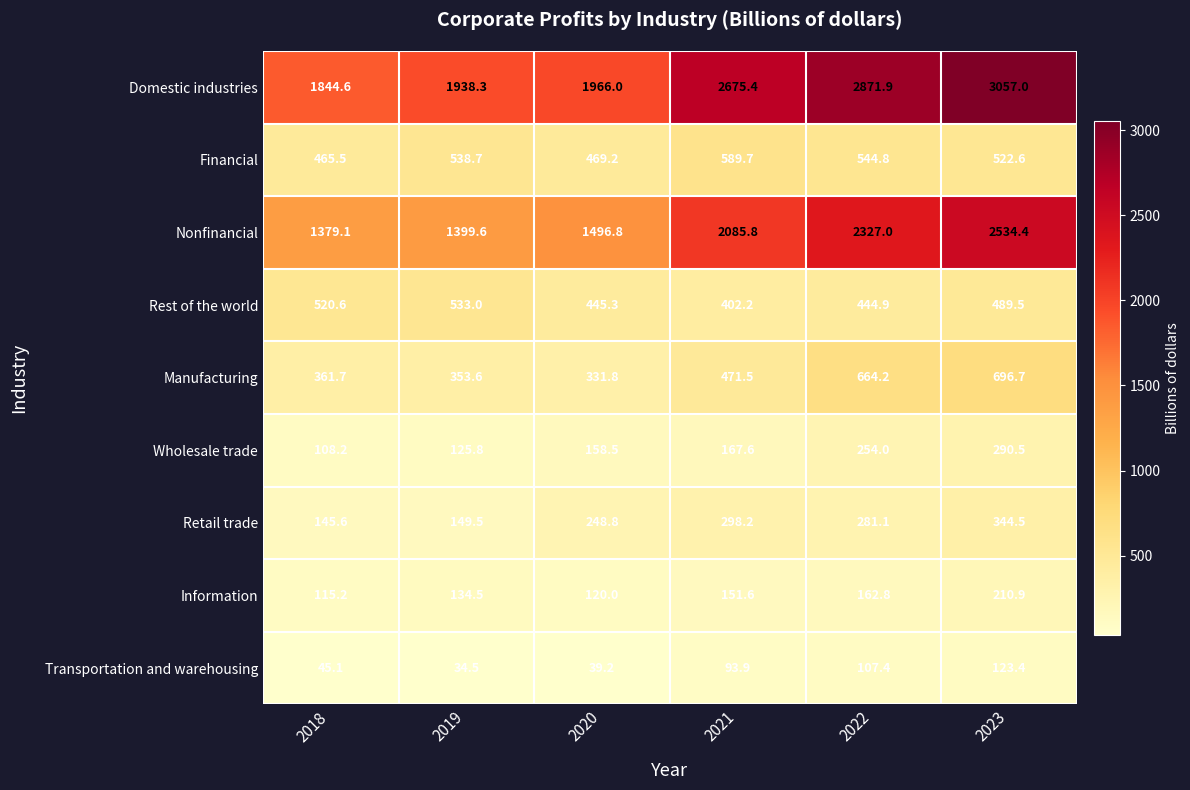

Is the value of Nonfinancial at 2018 greater than the value of Rest of the world at 2020?

Yes